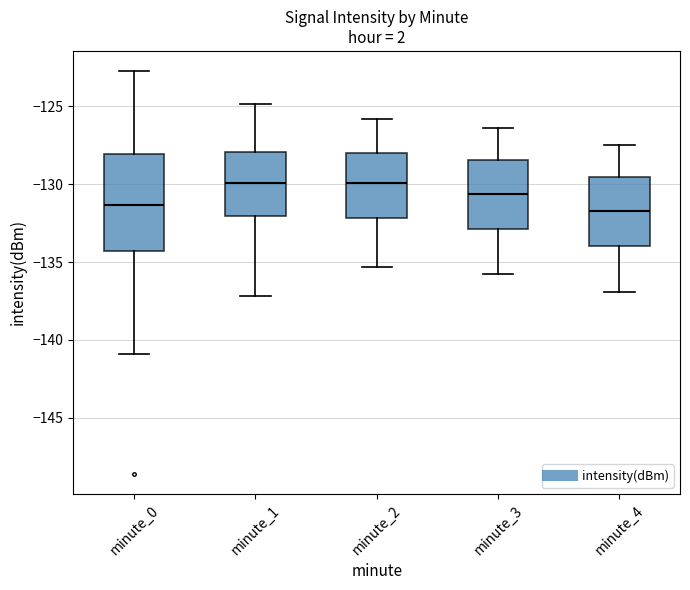

Reading left to right, transcribe this box plot: for each box, give where its median line is, the range the box spans, and where its two whiskers end, as read against the y-axis. The values are not printed on the chart, so give them approximately, as read against the axis.

minute_0: median -131.5, box -134.5 to -128.0, whiskers -141.0 to -122.5
minute_1: median -130.0, box -132.0 to -128.0, whiskers -137.0 to -125.0
minute_2: median -130.0, box -132.0 to -128.0, whiskers -135.5 to -126.0
minute_3: median -130.5, box -133.0 to -128.5, whiskers -136.0 to -126.5
minute_4: median -131.5, box -134.0 to -129.5, whiskers -137.0 to -127.5